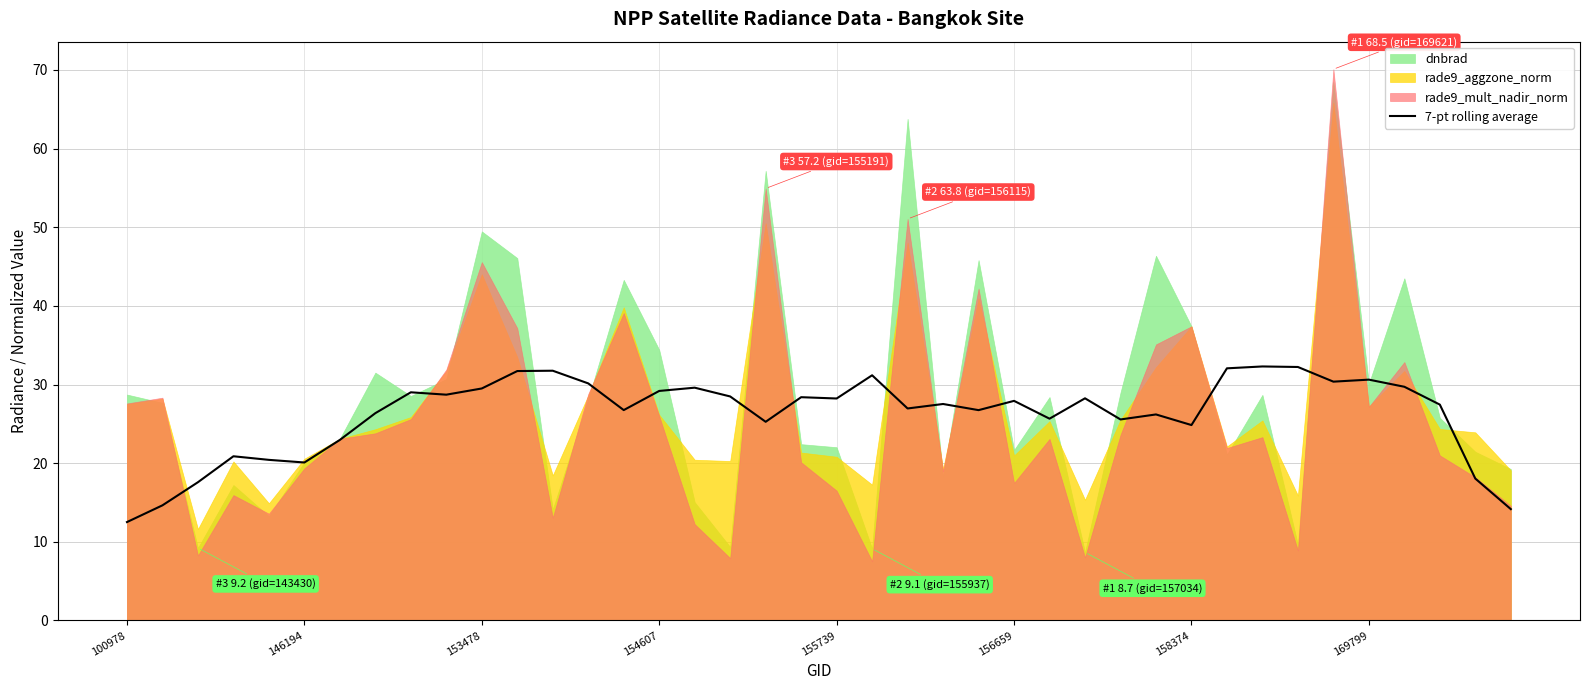

What is the minimum value for 7-pt rolling average?

12.5